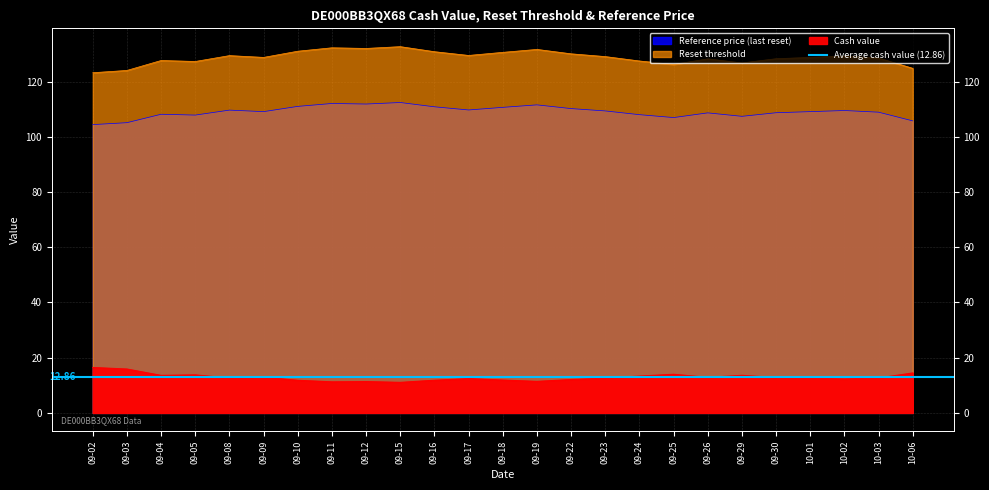

What is the maximum value shown in the chart?

132.6